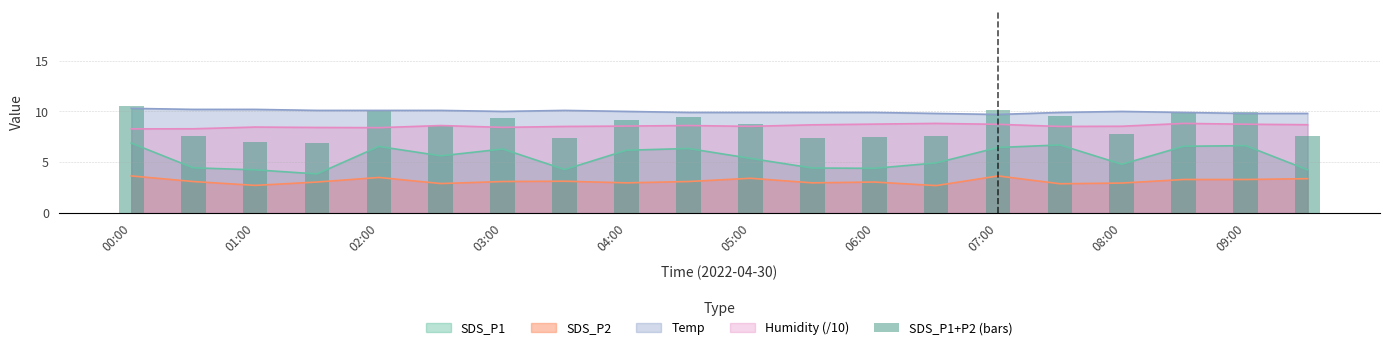

What is the maximum value shown in the chart?

10.5